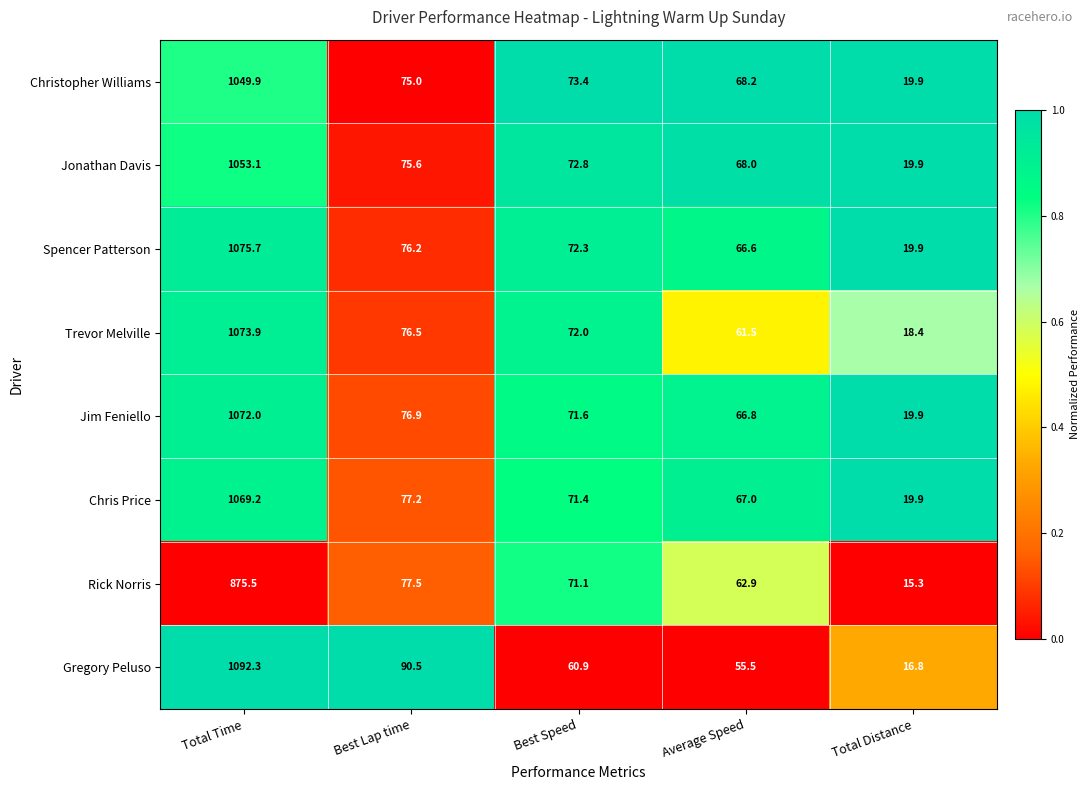

How many categories are shown in the chart?

5